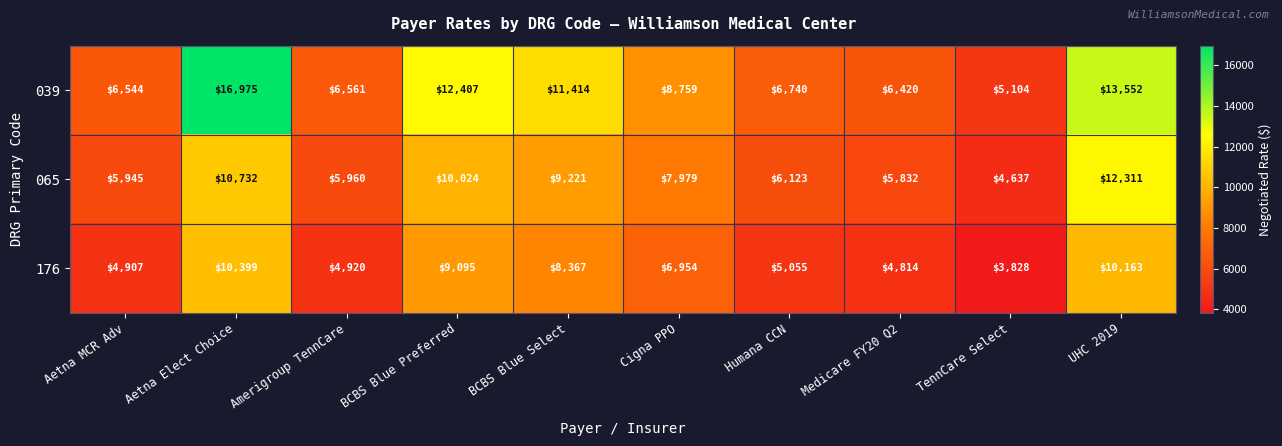

What is the spread (max minus min) of values at Amerigroup TennCare?

1641